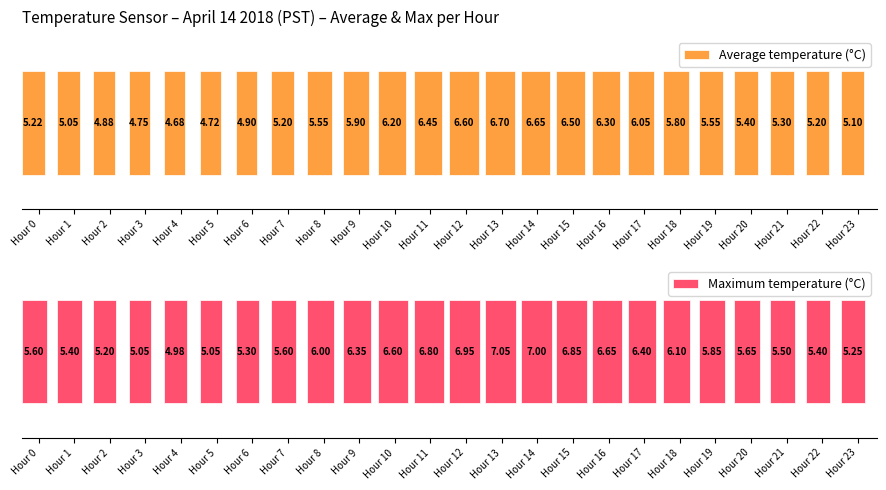

Rank the series at Hour 12 from lowest to highest value.

Average temperature (°C), Maximum temperature (°C)